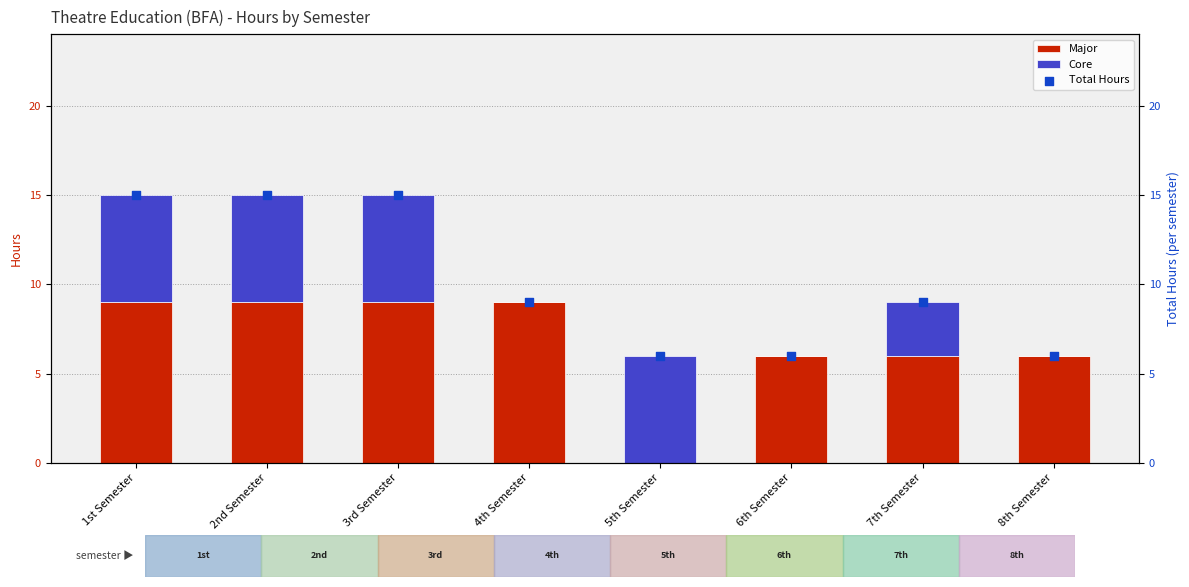

Which series contains the lowest Y value?

Major